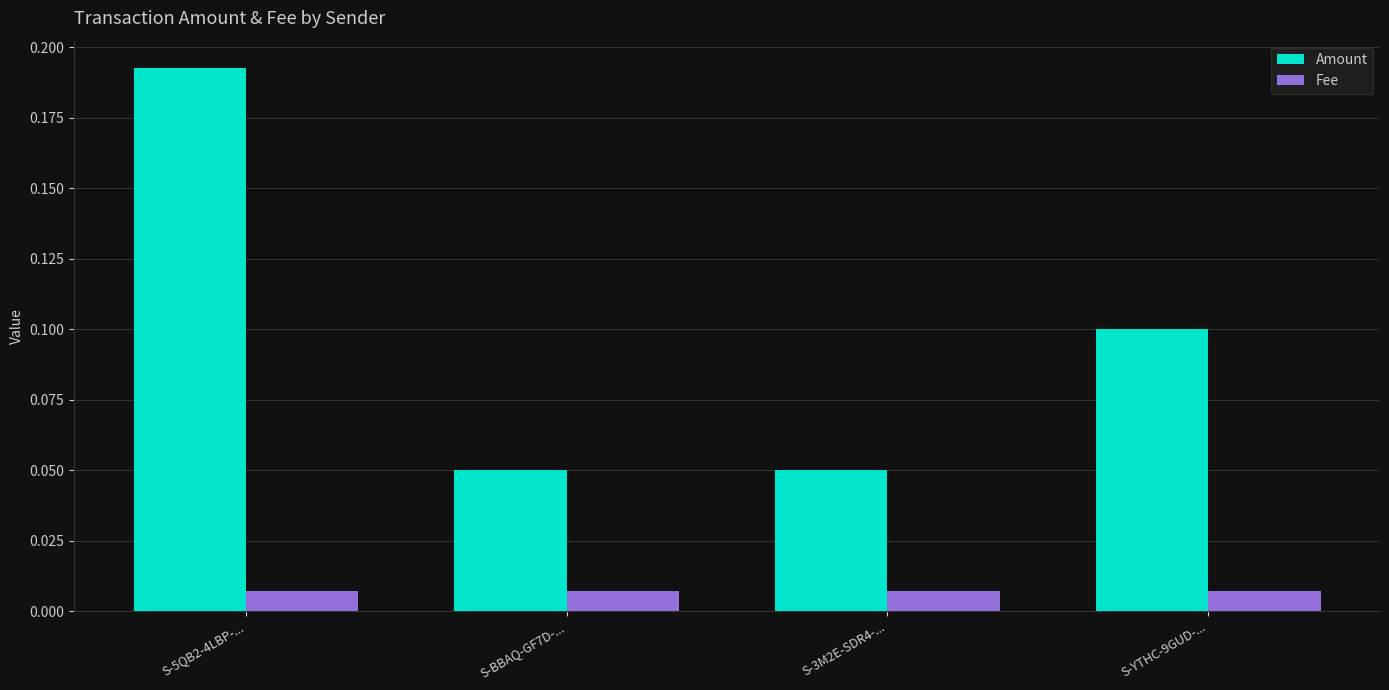

Rank the series at S-3M2E-SDR4-... from highest to lowest value.

Amount, Fee